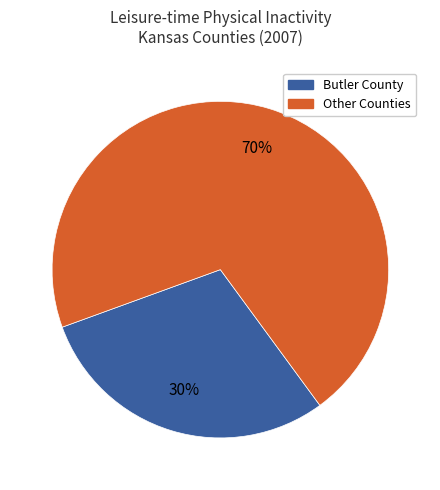

Is there any slice that represents more than half of the pie?

Yes